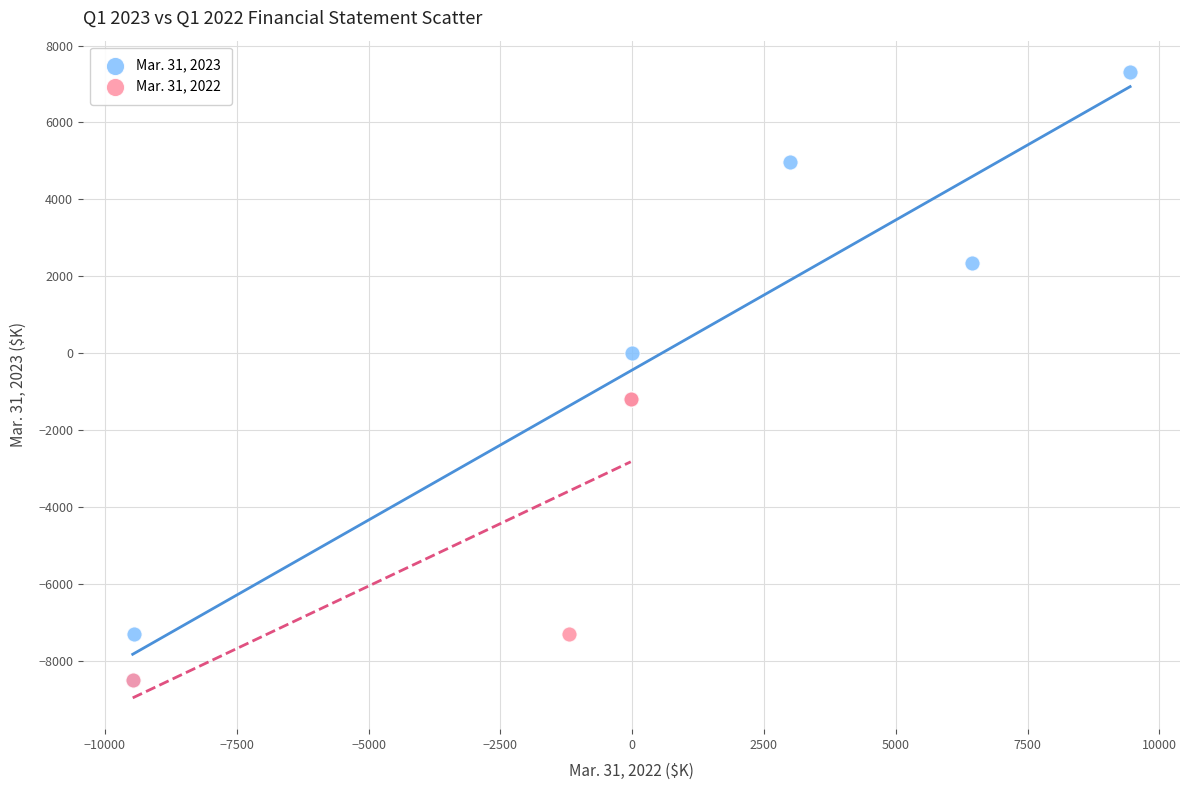

Which series has the widest spread of Y values?

Mar. 31, 2023